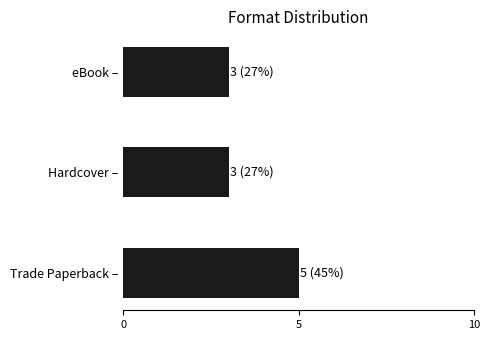

What is the average value?

4